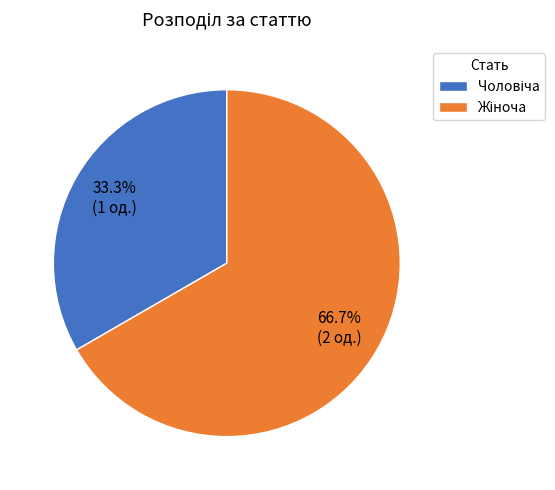

Is there a majority slice in this chart?

Yes